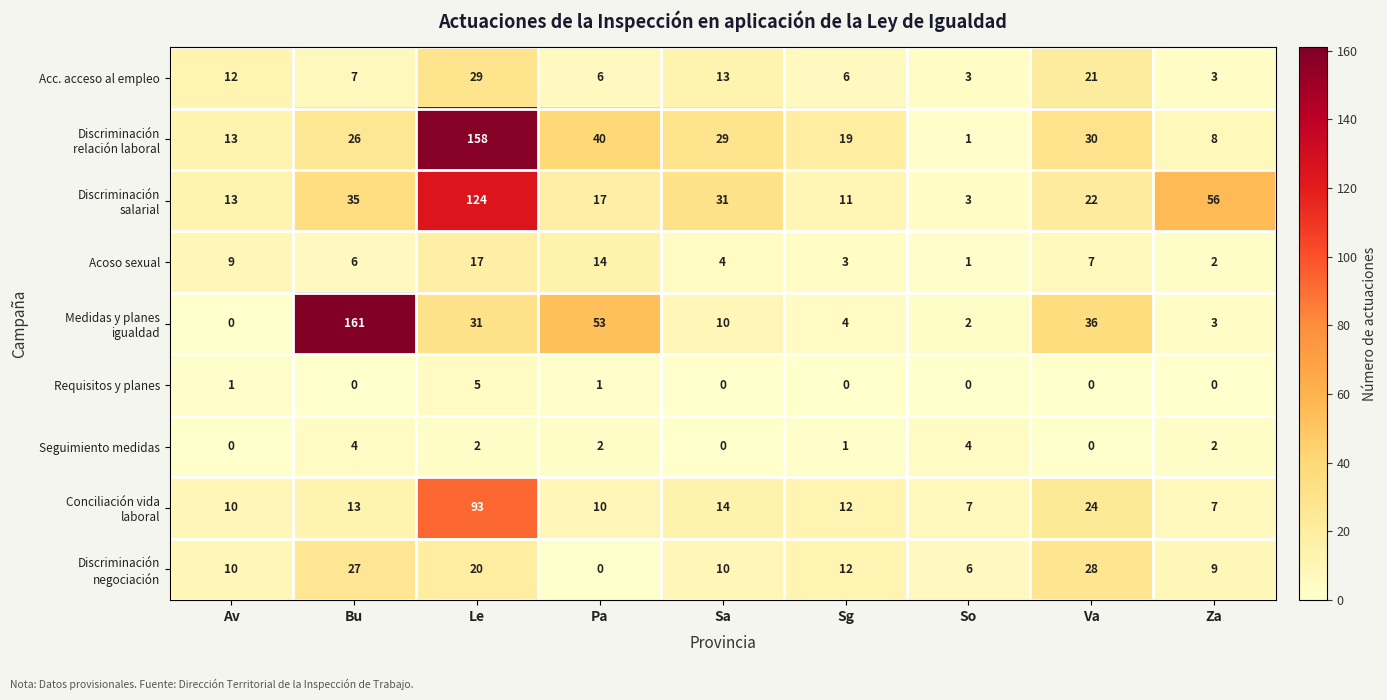

What is the approximate value of Seguimiento medidas at So?

4